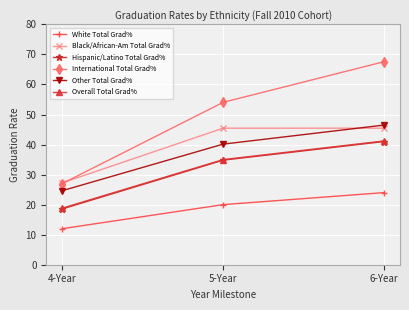

At how many categories does at least one series exceed 51?

2